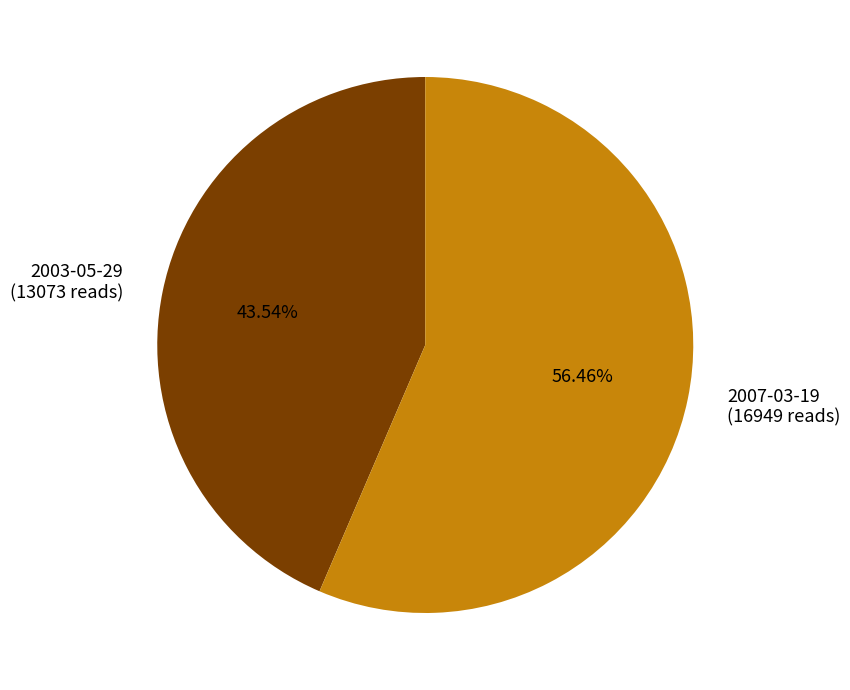

Rank the categories by value from lowest to highest.

2003-05-29, 2007-03-19